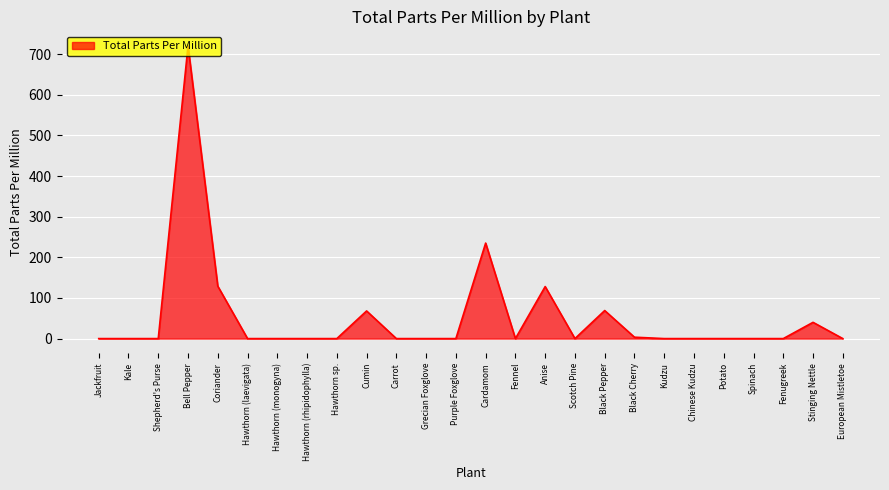

Where is the data nearest to the value 360?

Cardamom